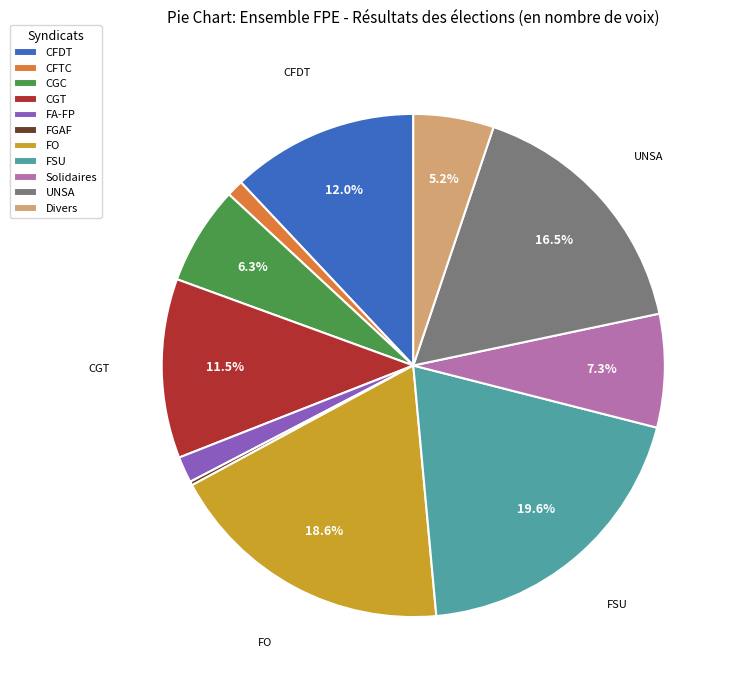

Combined, what portion of the pie is Divers and UNSA?

21.7%